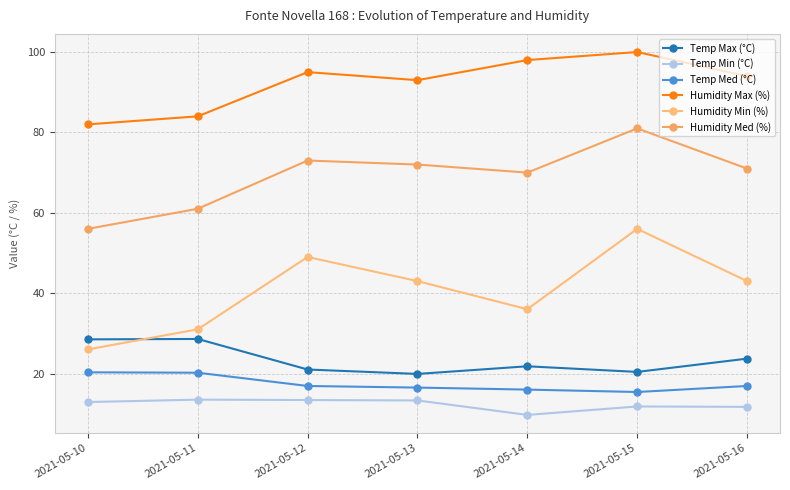

What is the sum of the Humidity Min (%) values at 2021-05-11 and 2021-05-12?

80.0